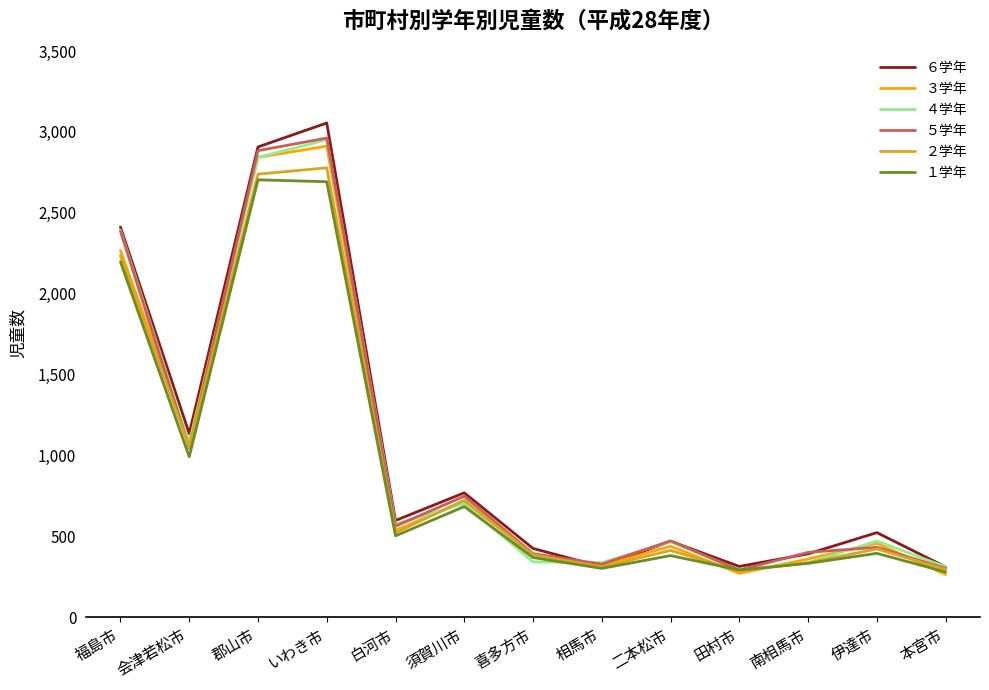

Does the chart display data point markers on the line(s)?

No